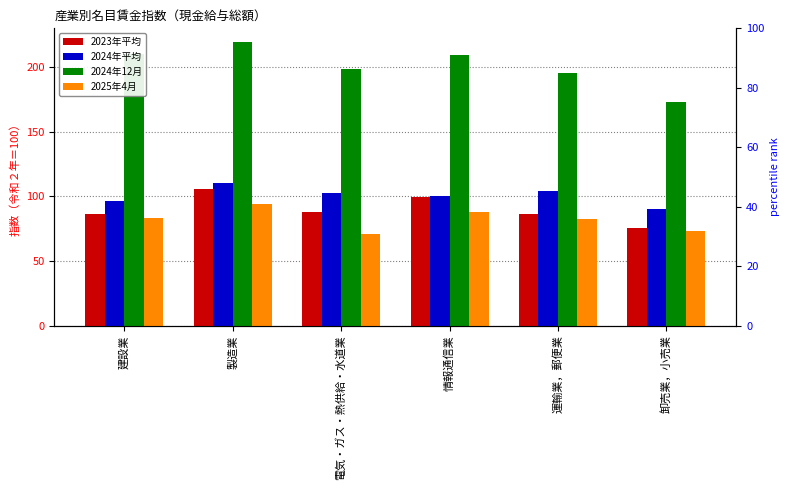

Reading left to right, list all the values displayed in this chart.

2023年平均: 86.2	106.1	87.9	99.8	86.2	75.5
2024年平均: 96.8	110.0	102.3	100.6	104.0	90.5
2024年12月: 210.3	219.1	198.7	209.1	195.5	173.1
2025年4月: 83.2	94.5	71.2	87.8	82.7	73.2